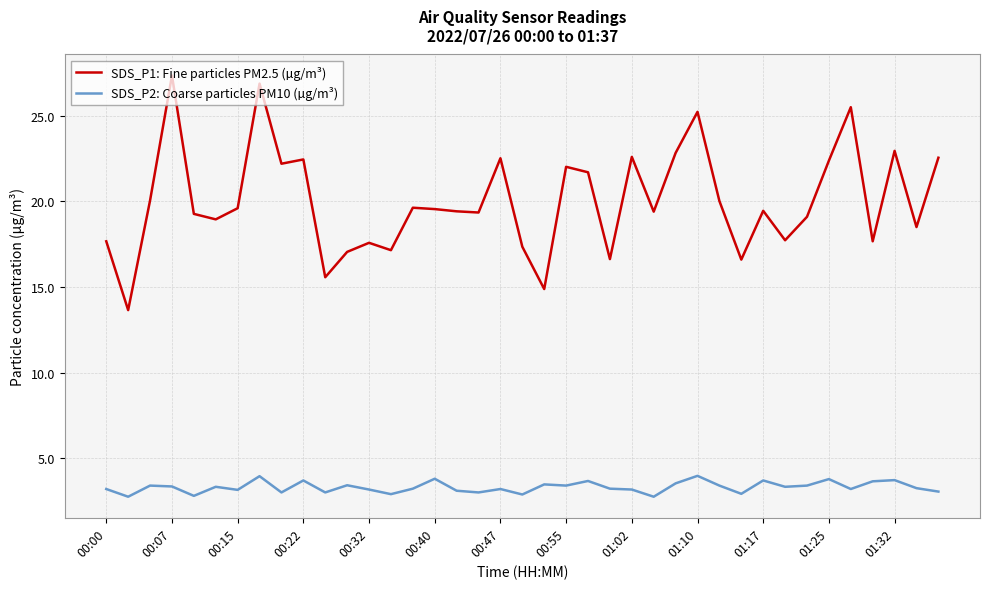

What is the greatest value displayed?

27.4